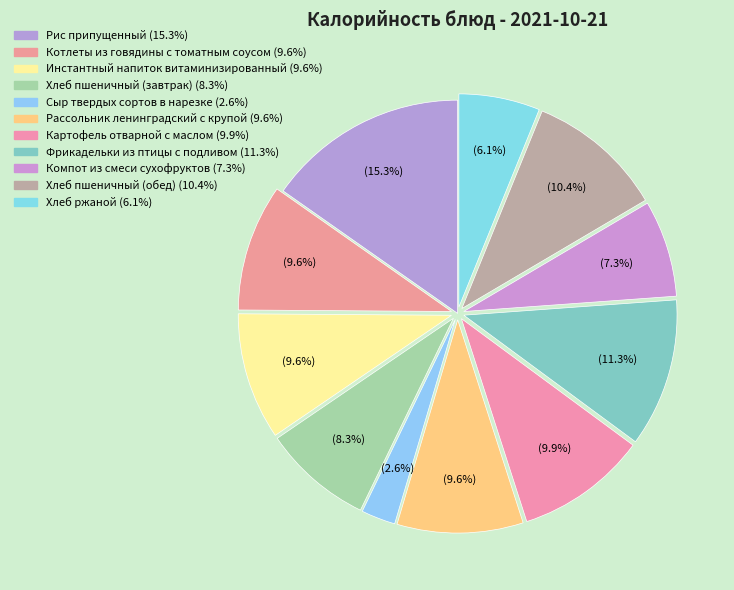

How many segments does this pie chart have?

11